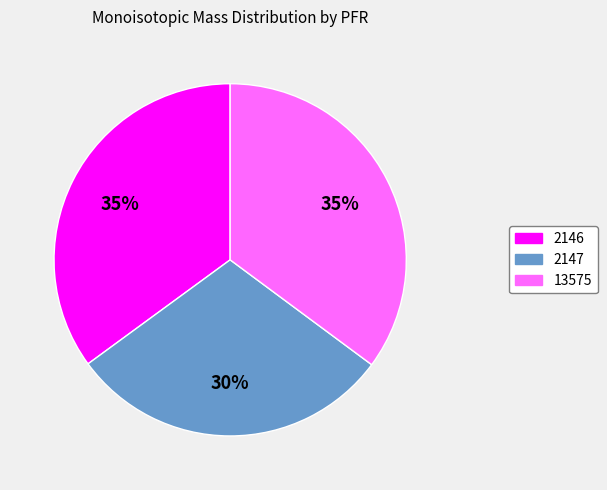

Is there a majority slice in this chart?

No